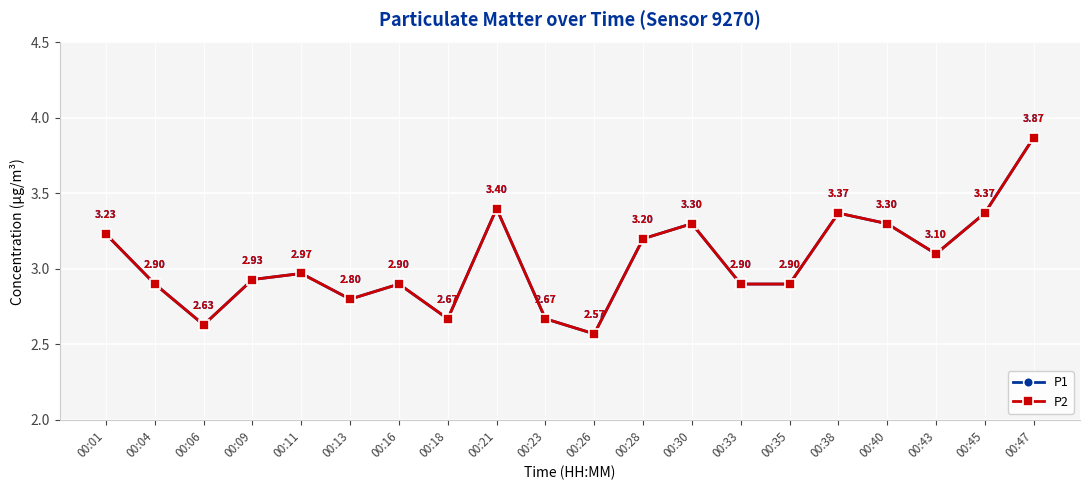

Which label corresponds to the smallest value in the chart?

00:26